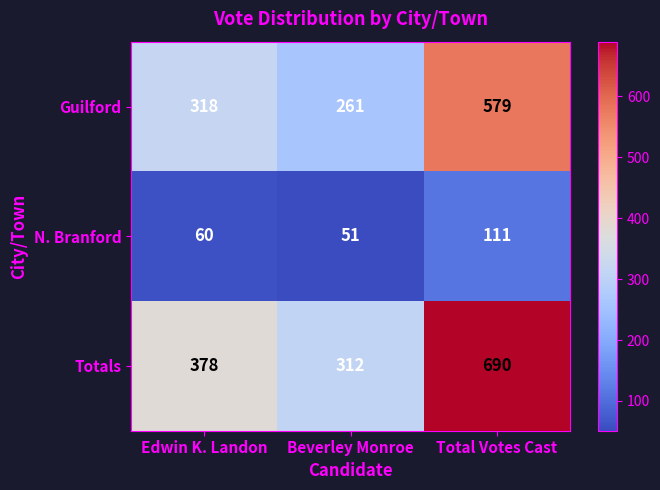

Which category has the lowest value across all series?

Beverley Monroe